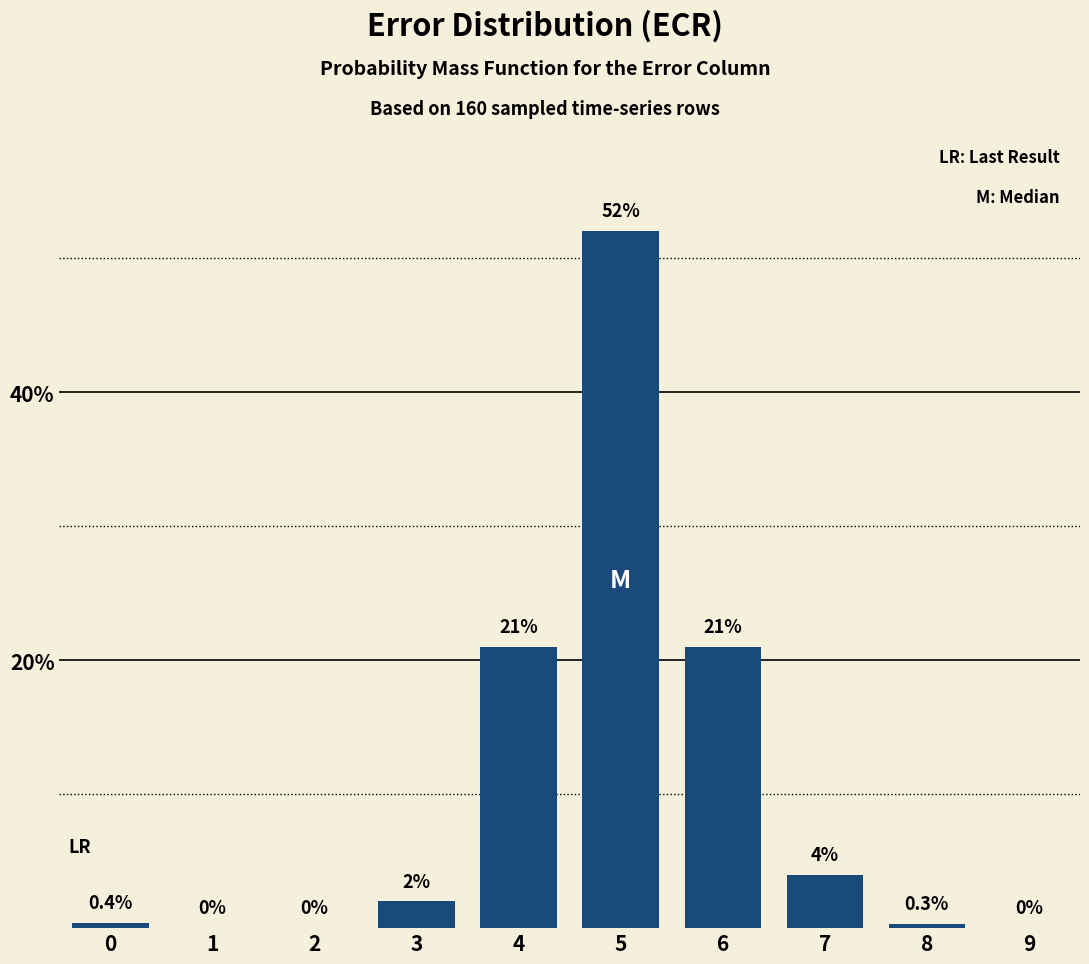

Reading right to left, list all the values displayed in this chart.

9=0.0	8=0.3	7=4.0	6=21.0	5=52.0	4=21.0	3=2.0	2=0.0	1=0.0	0=0.4